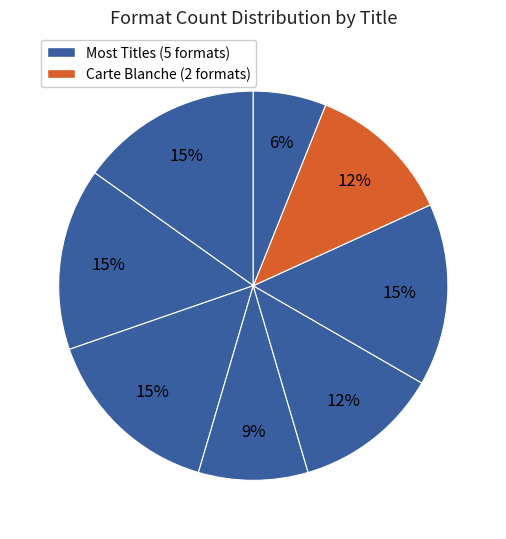

How many slices are in this pie chart?

8